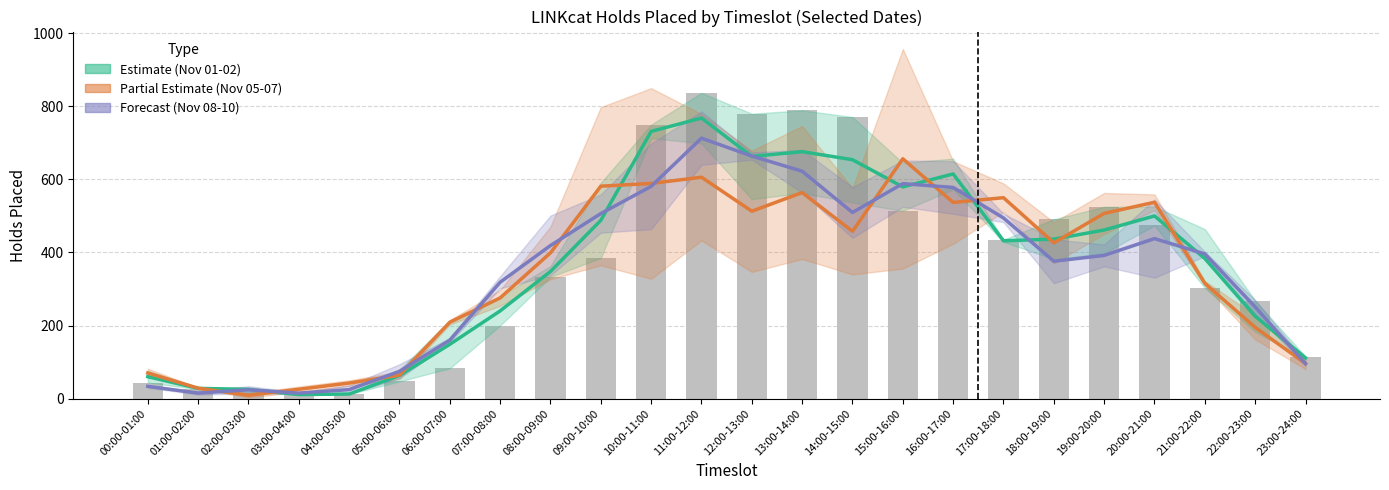

At how many categories does at least one series exceed 644?

6